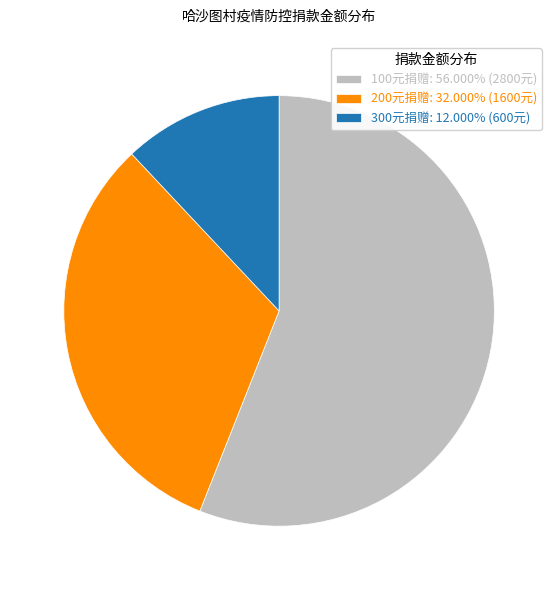

Combined, do 300元捐赠: 12.000% (600元) and 100元捐赠: 56.000% (2800元) account for over 50%?

Yes